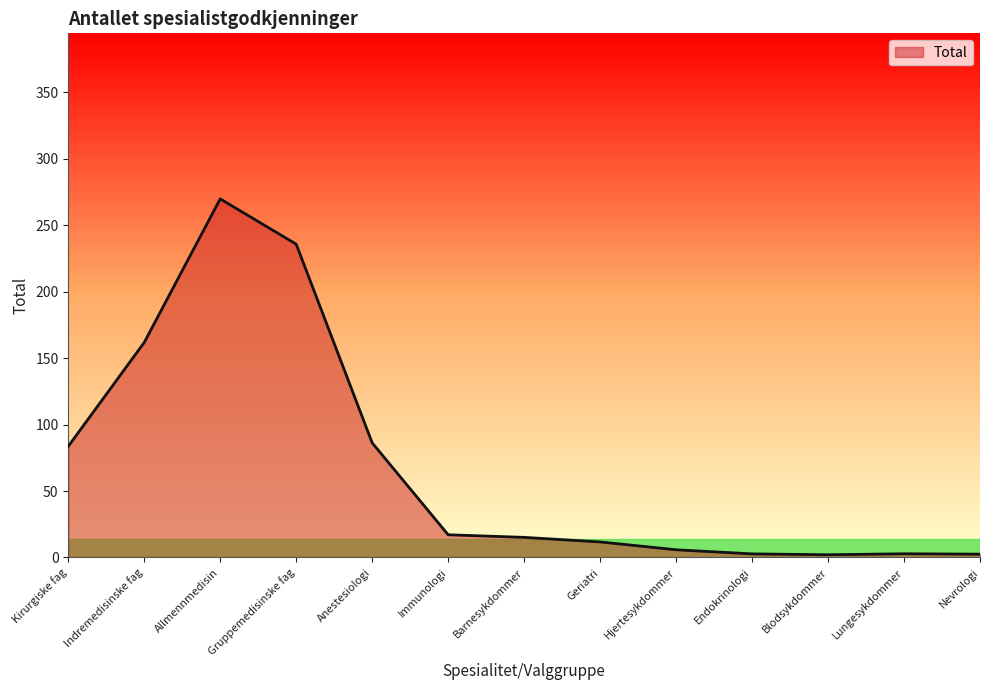

The value at Gruppemedisinske fag is 50.7. True or false?

False